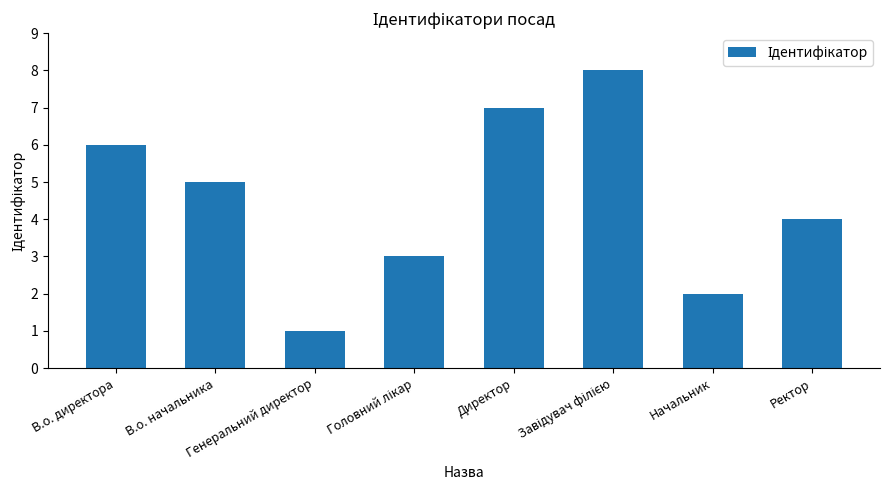

What is the greatest value displayed?

8